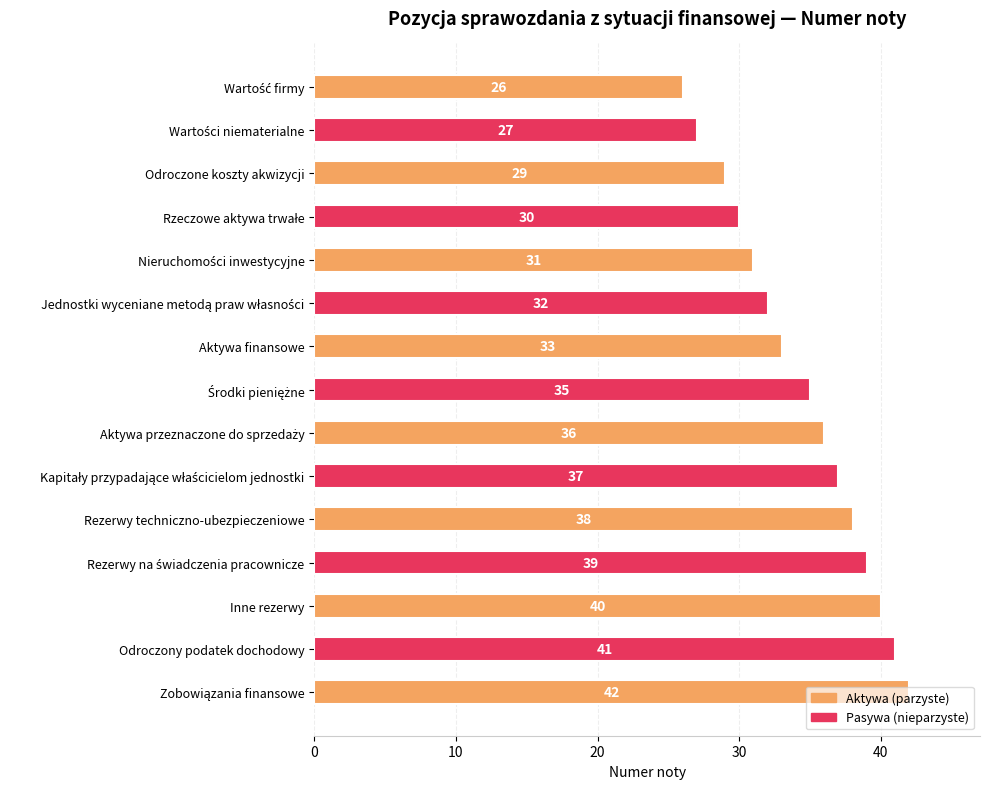

What is the value of the 10th bar from the top?

37